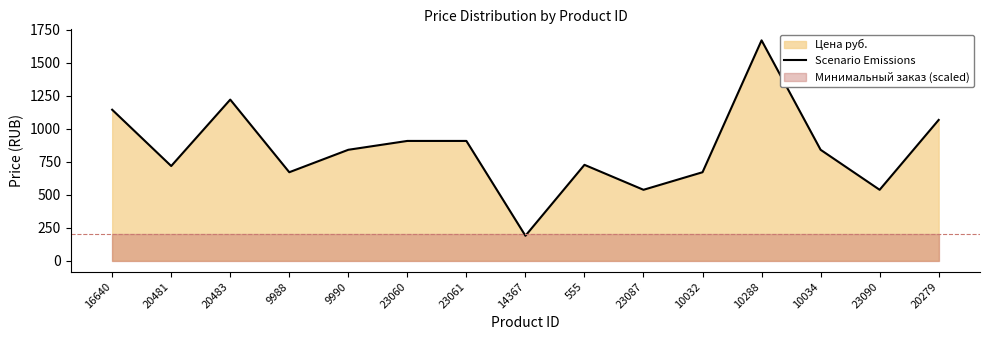

Reading left to right, transcribe all the data shown in this chart.

1143.3	717.0	1220.0	670.0	840.0	907.0	907.0	189.0	726.0	537.0	670.0	1668.6	840.0	537.0	1066.0